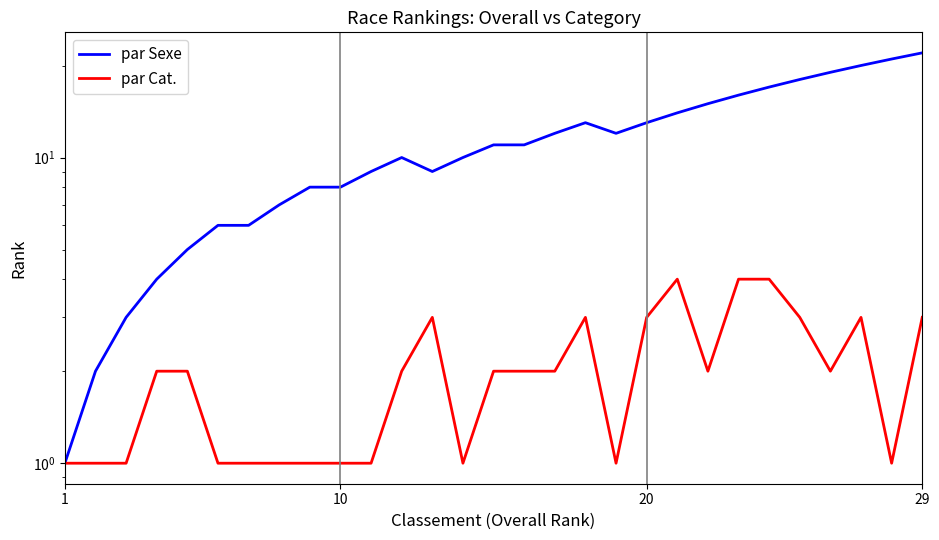

Count the par Cat. values in the range 1 to 3.

26